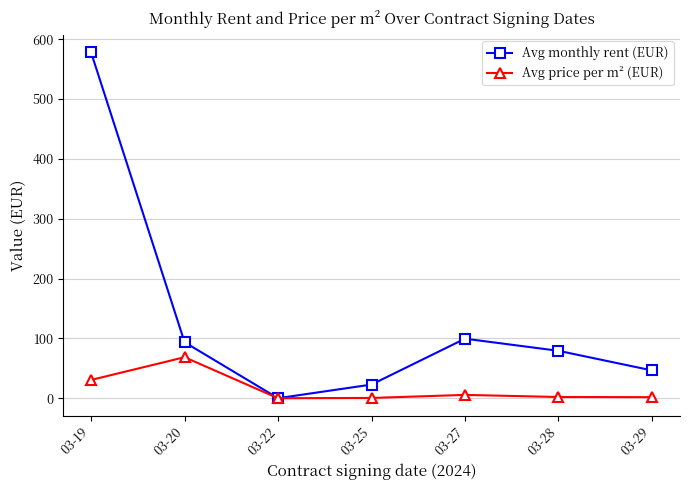

Rank the series by their average value, from highest to lowest.

Avg monthly rent (EUR), Avg price per m² (EUR)